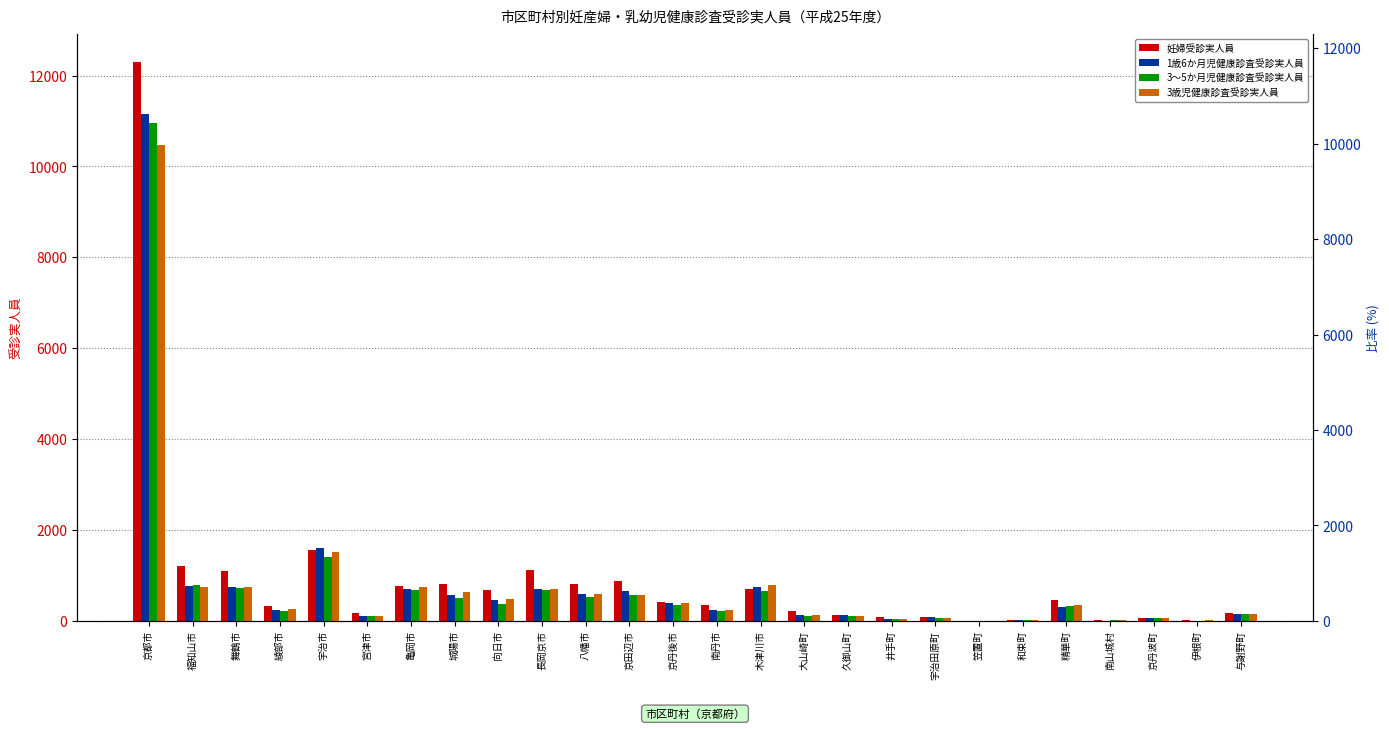

At how many categories does at least one series exceed 2110?

1